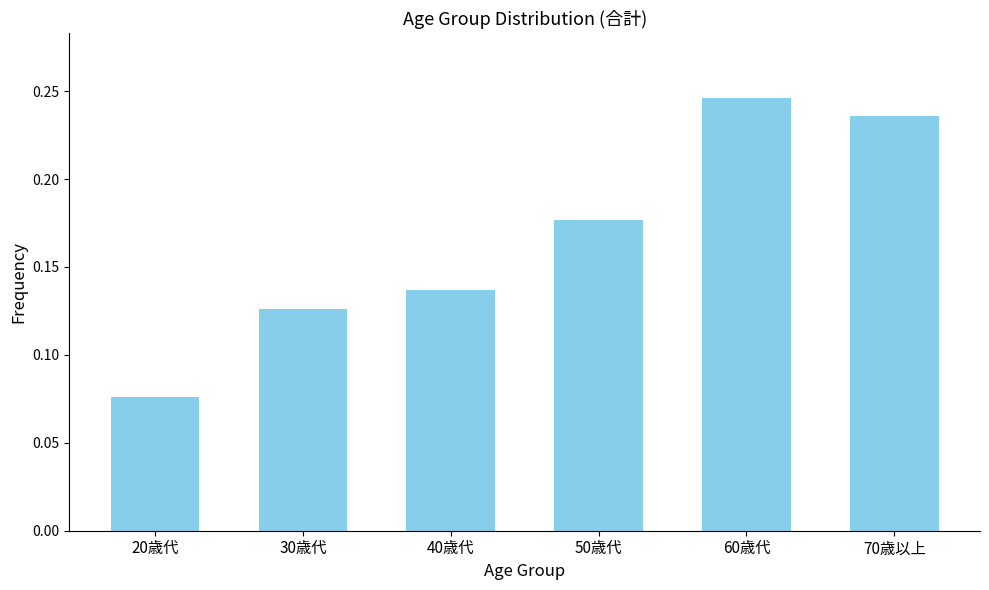

Is it true that the value at 20歳代 is 0.0?

False